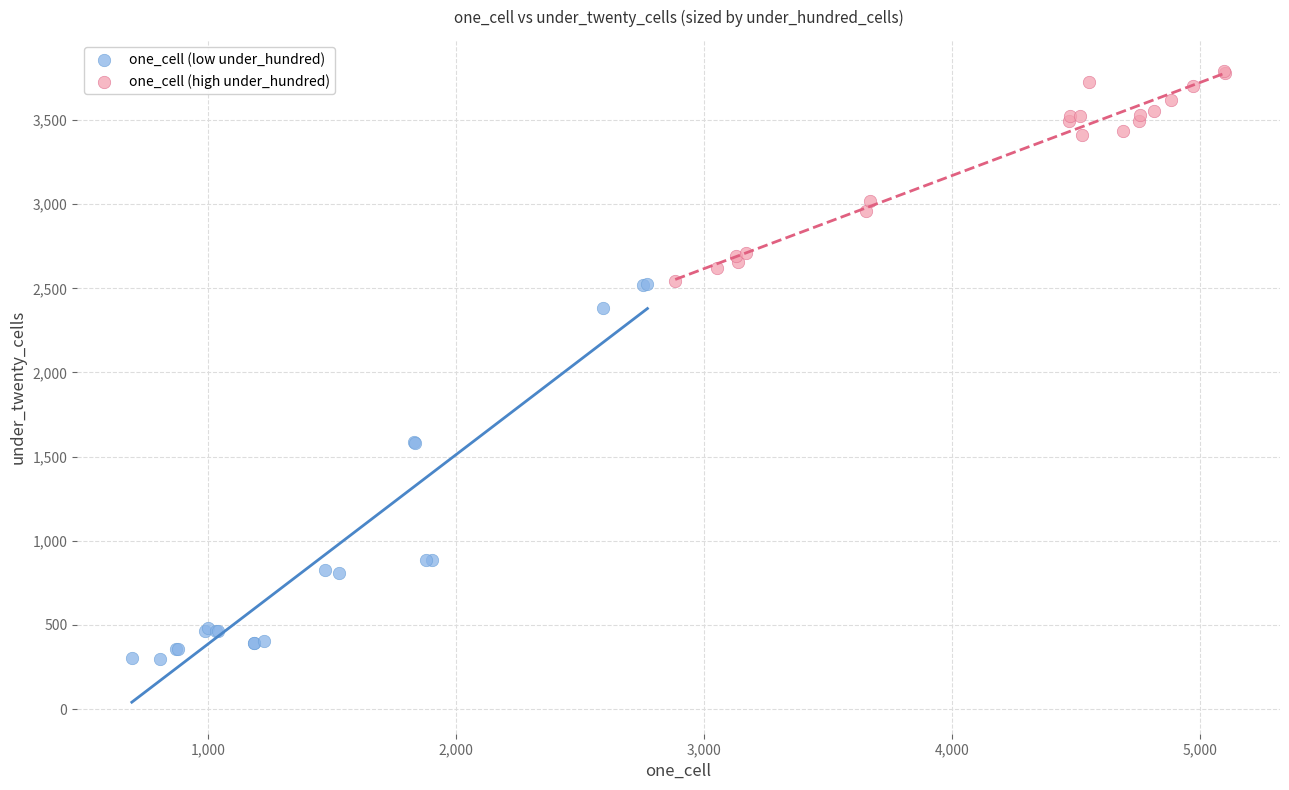

Which series reaches the maximum Y coordinate?

one_cell (high under_hundred)